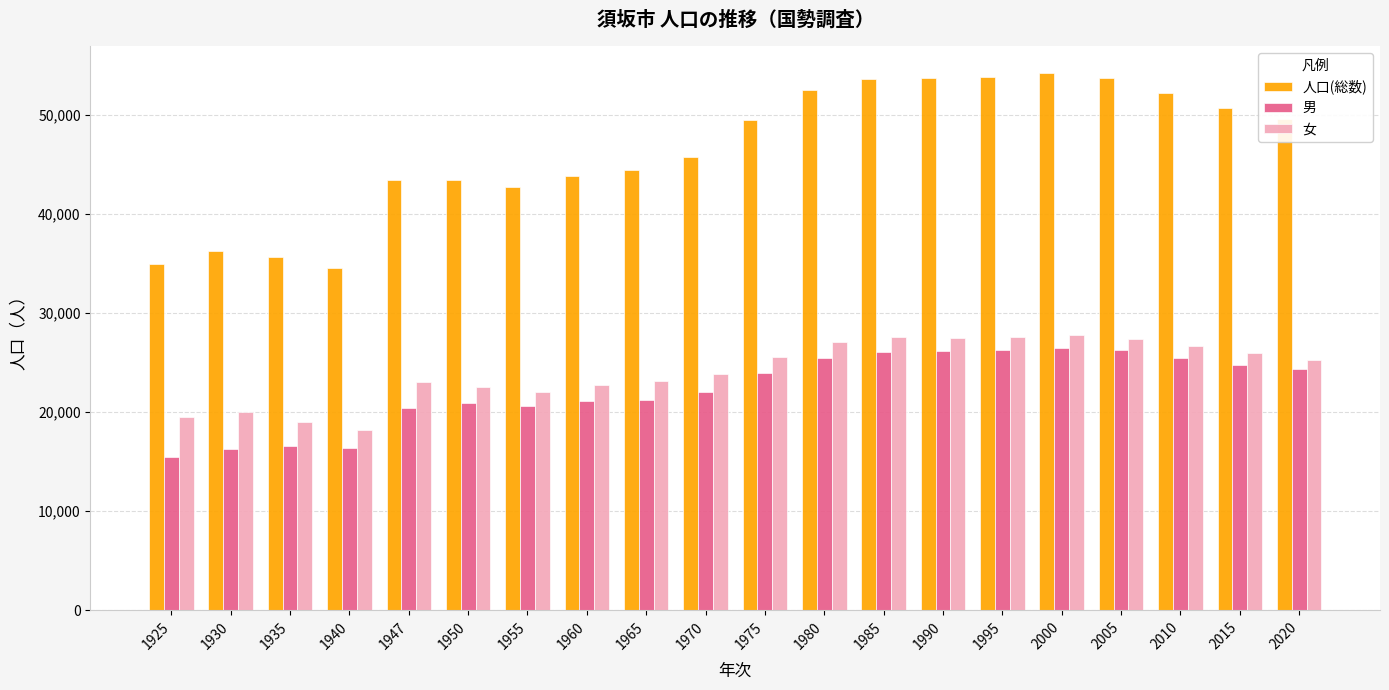

Is the value of 人口(総数) at 2005 greater than the value of 女 at 2015?

Yes